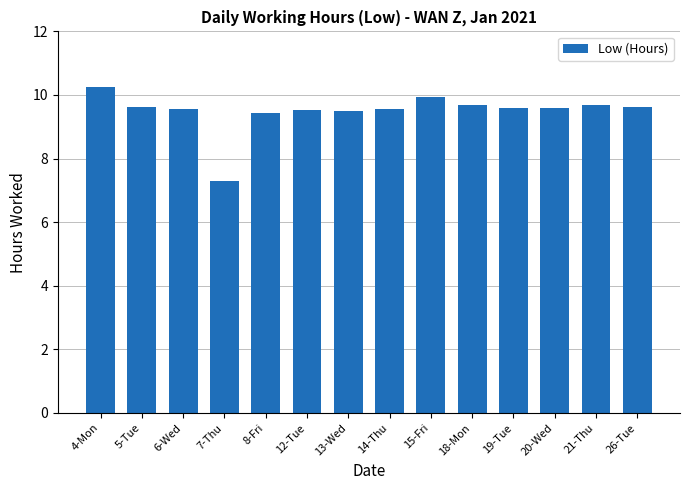

What is the value of the 6th bar from the left?

9.5